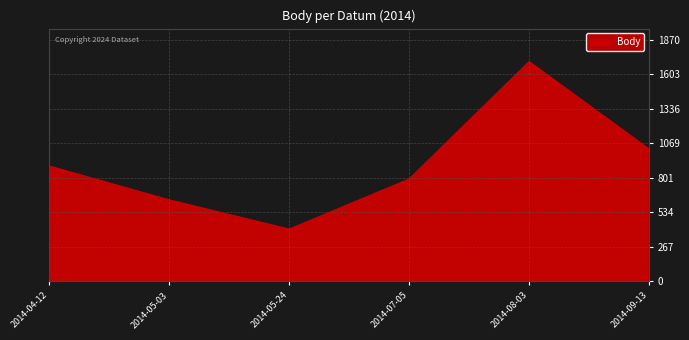

How many lines are shown in the chart?

1